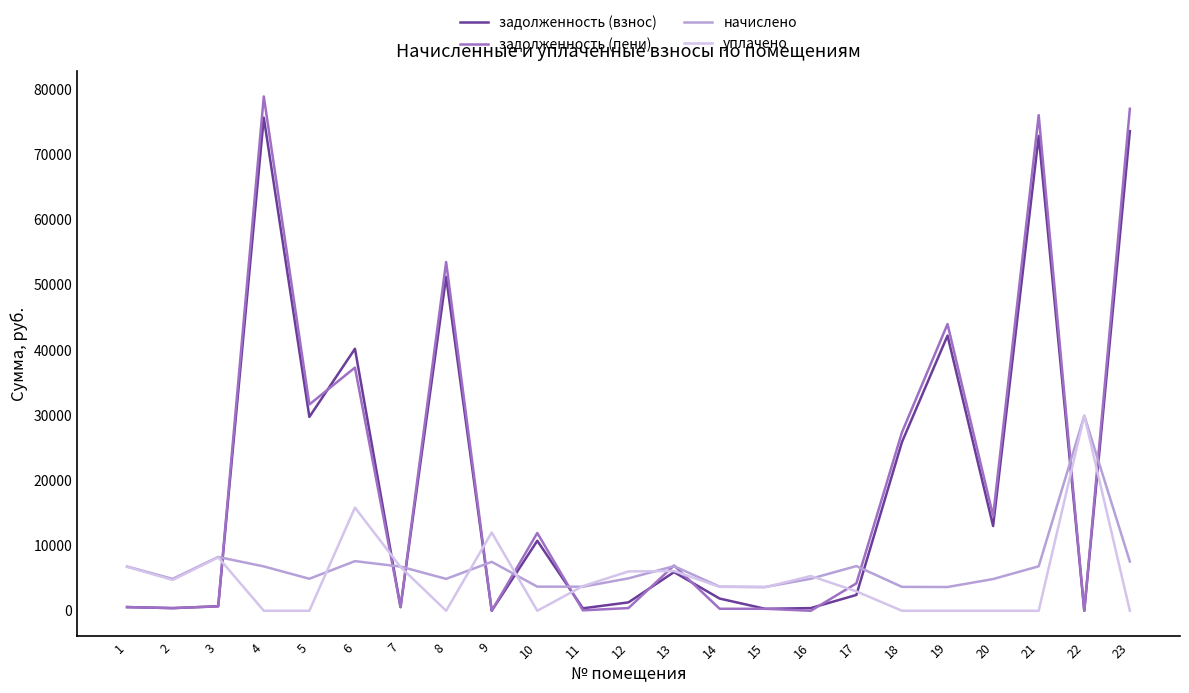

Is this an area chart (filled region under the line)?

No